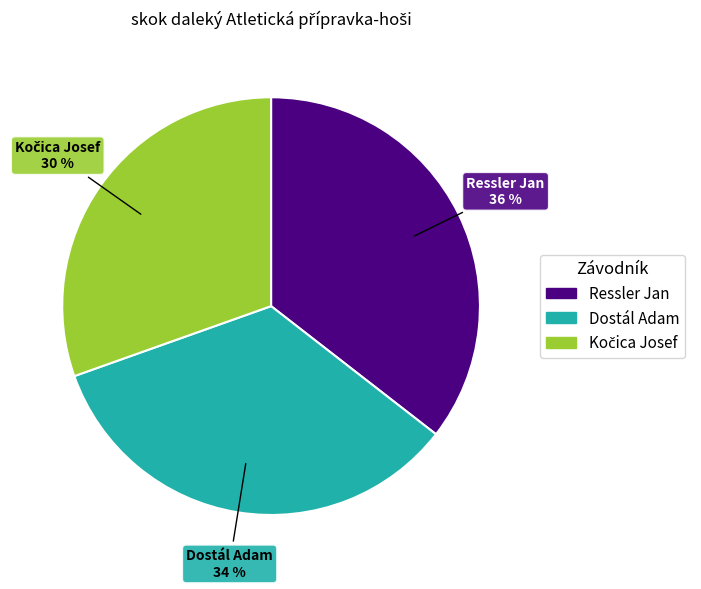

How many slices are in this pie chart?

3